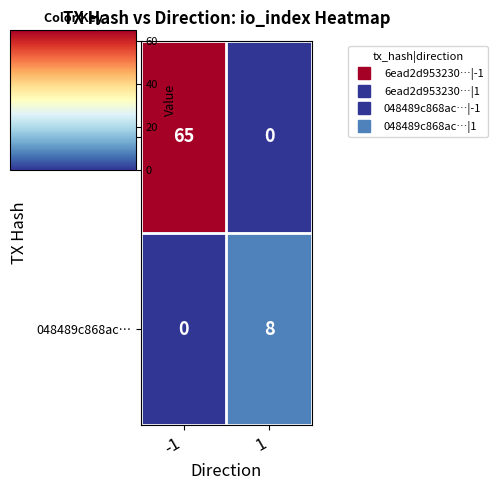

True or false: 048489c868ac… has a value of 8 at 1.

True